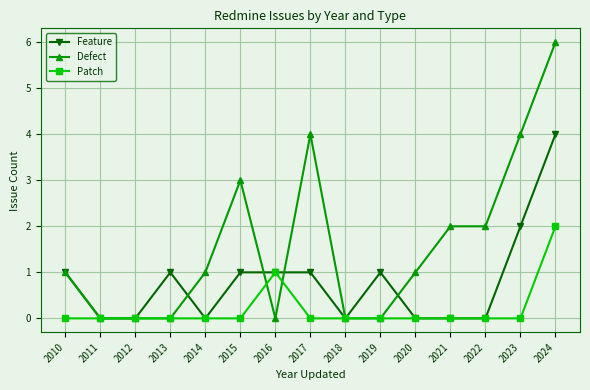

Is it true that Patch equals 0 at 2022?

True